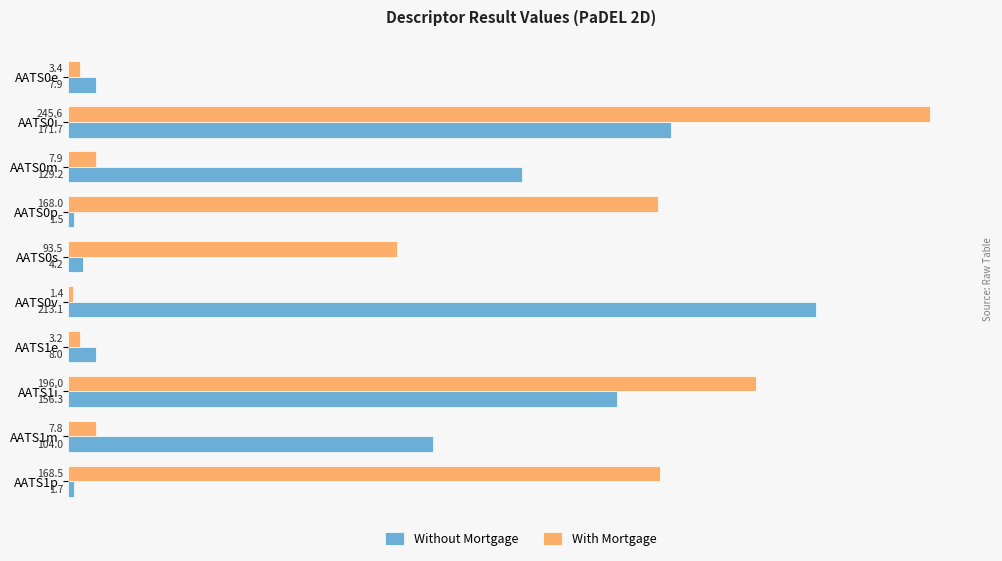

Which series has the largest range (max minus min)?

With Mortgage